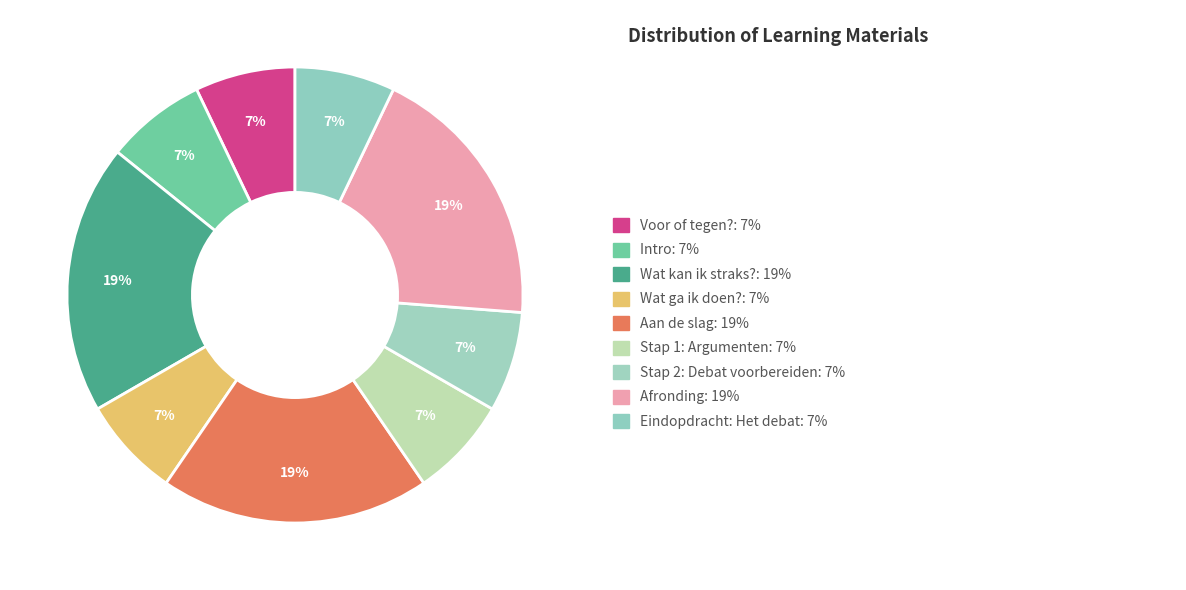

Count the number of slices in the pie.

9